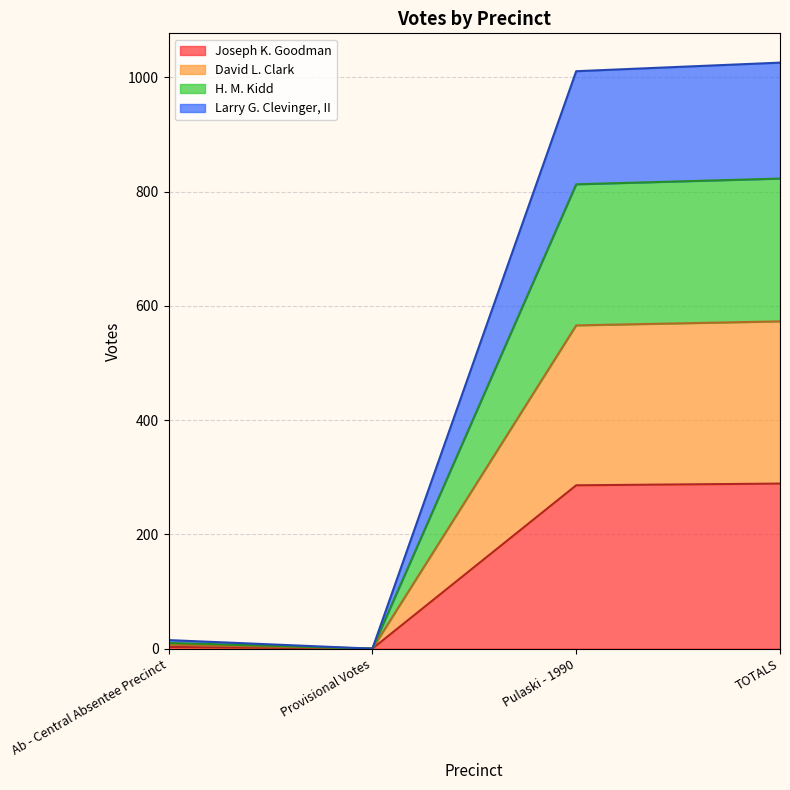

Is it true that Joseph K. Goodman equals 289 at TOTALS?

True